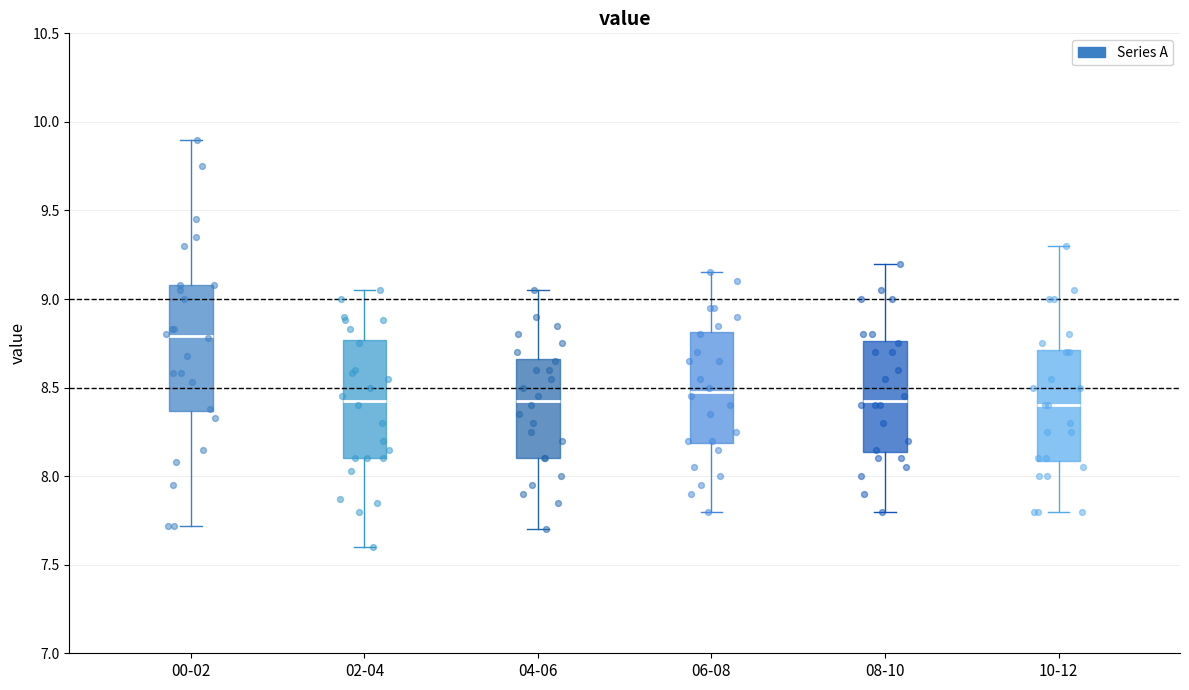

Which box has the highest median line?

00-02